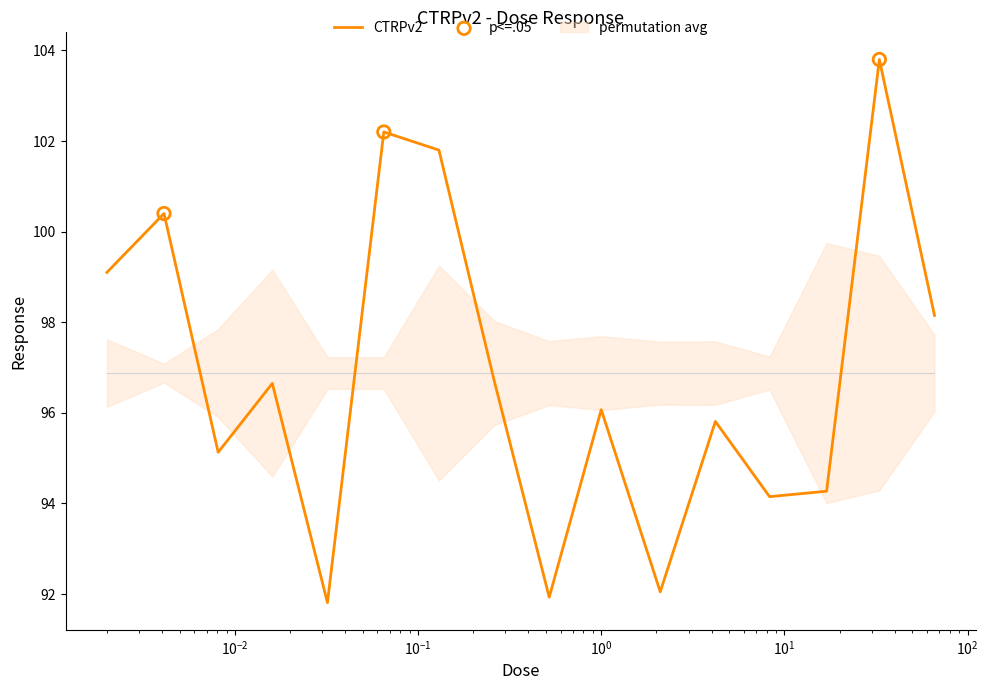

Which has a higher value, 0.52 or 0.13?

0.13